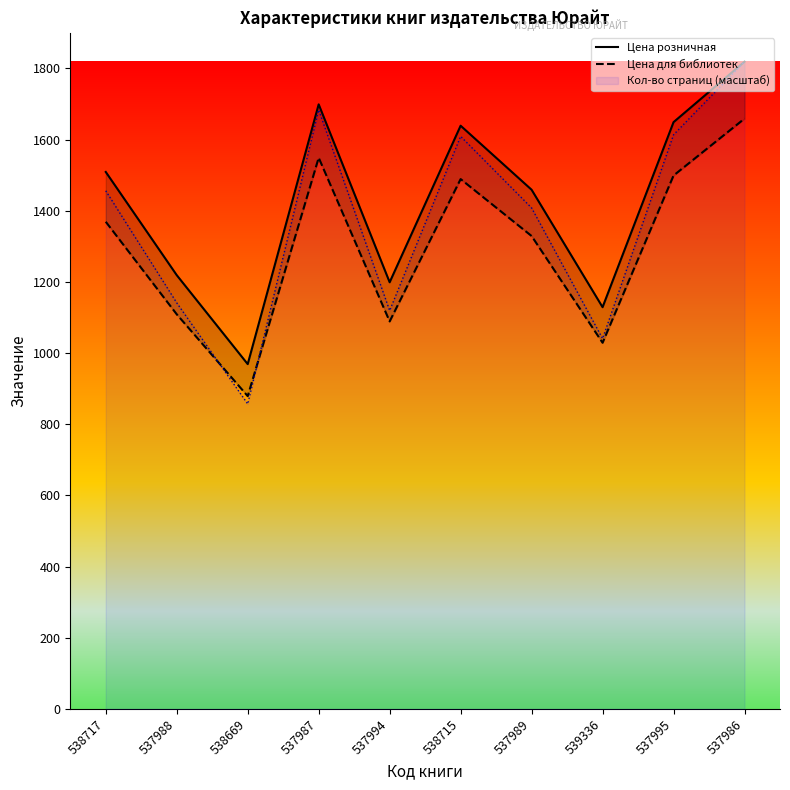

At how many categories does at least one series exceed 1687?

2